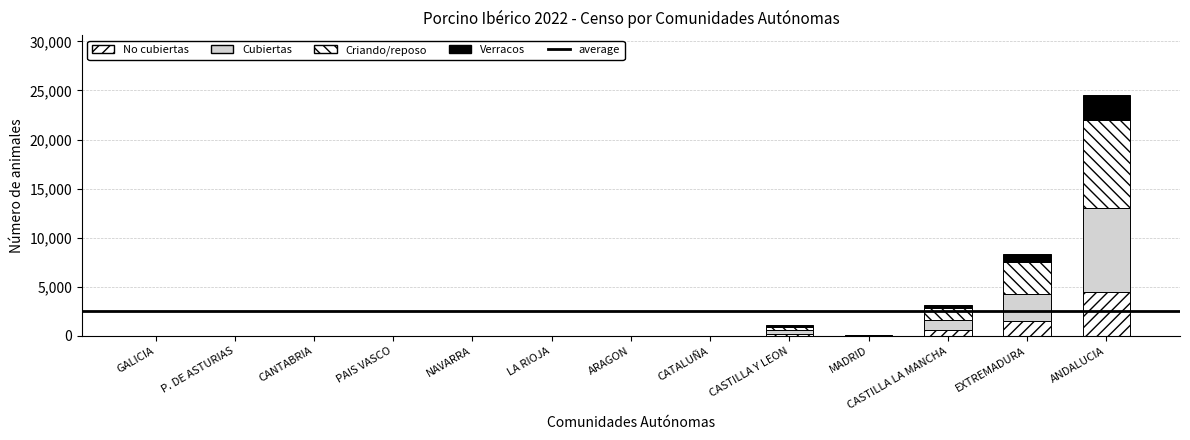

Count the number of categories in the chart.

13